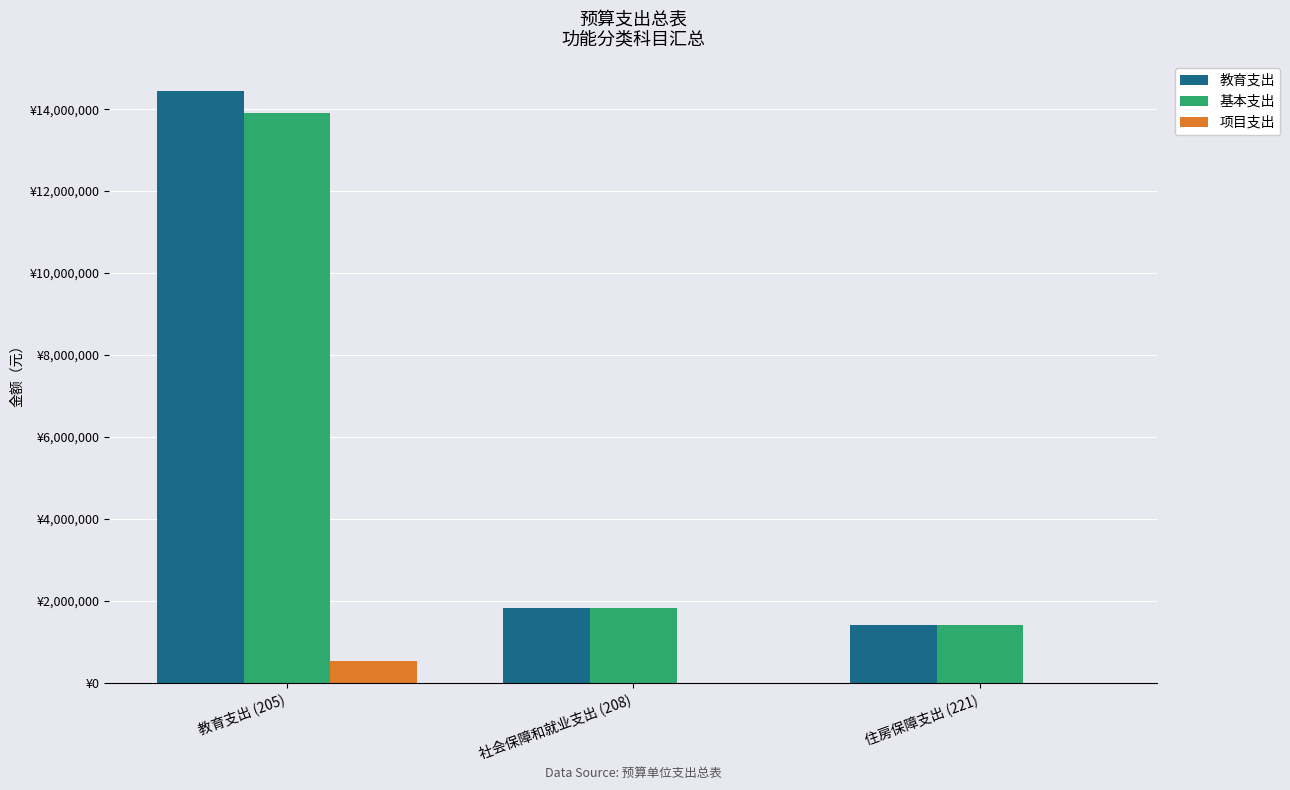

What is the difference between the maximum and minimum values in the 基本支出 series?

12501535.2